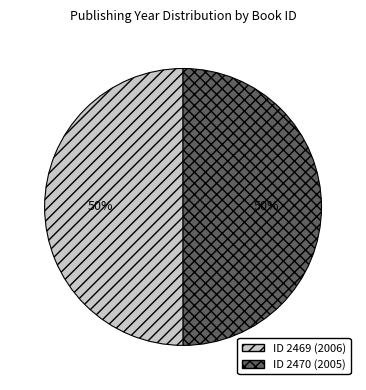

To the nearest percent, what is the average slice percentage?

50%